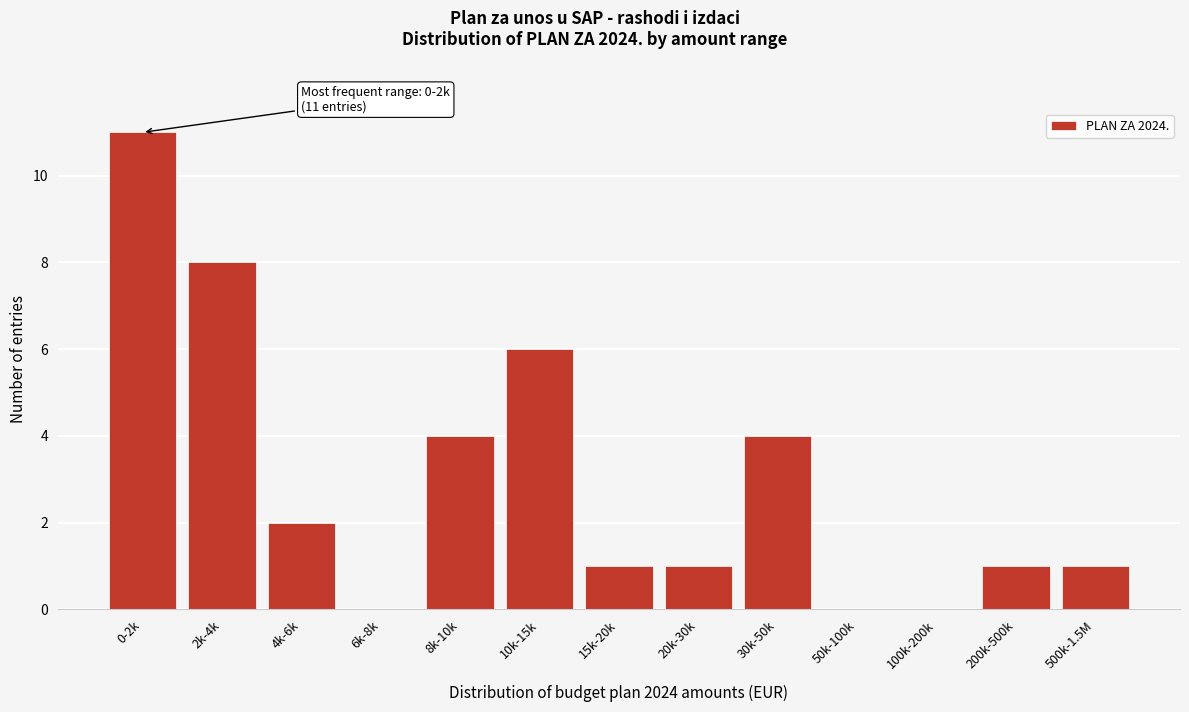

Reading right to left, what are all the values shown in this chart?

500k-1.5M=1	200k-500k=1	100k-200k=0	50k-100k=0	30k-50k=4	20k-30k=1	15k-20k=1	10k-15k=6	8k-10k=4	6k-8k=0	4k-6k=2	2k-4k=8	0-2k=11